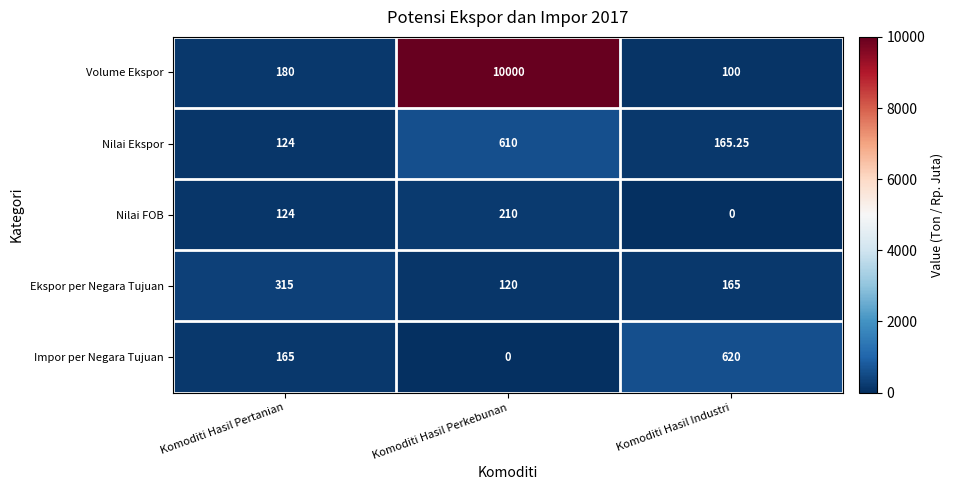

At which label is Nilai Ekspor closest to 367?

Komoditi Hasil Industri